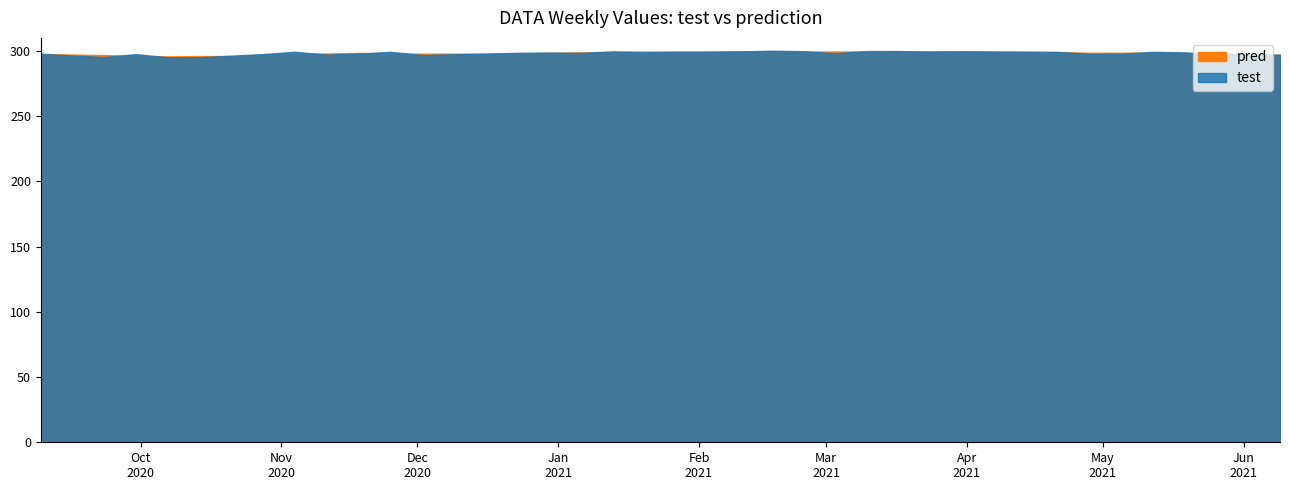

How many points are lower than both their immediate neighbors (excluding endpoints)?

10